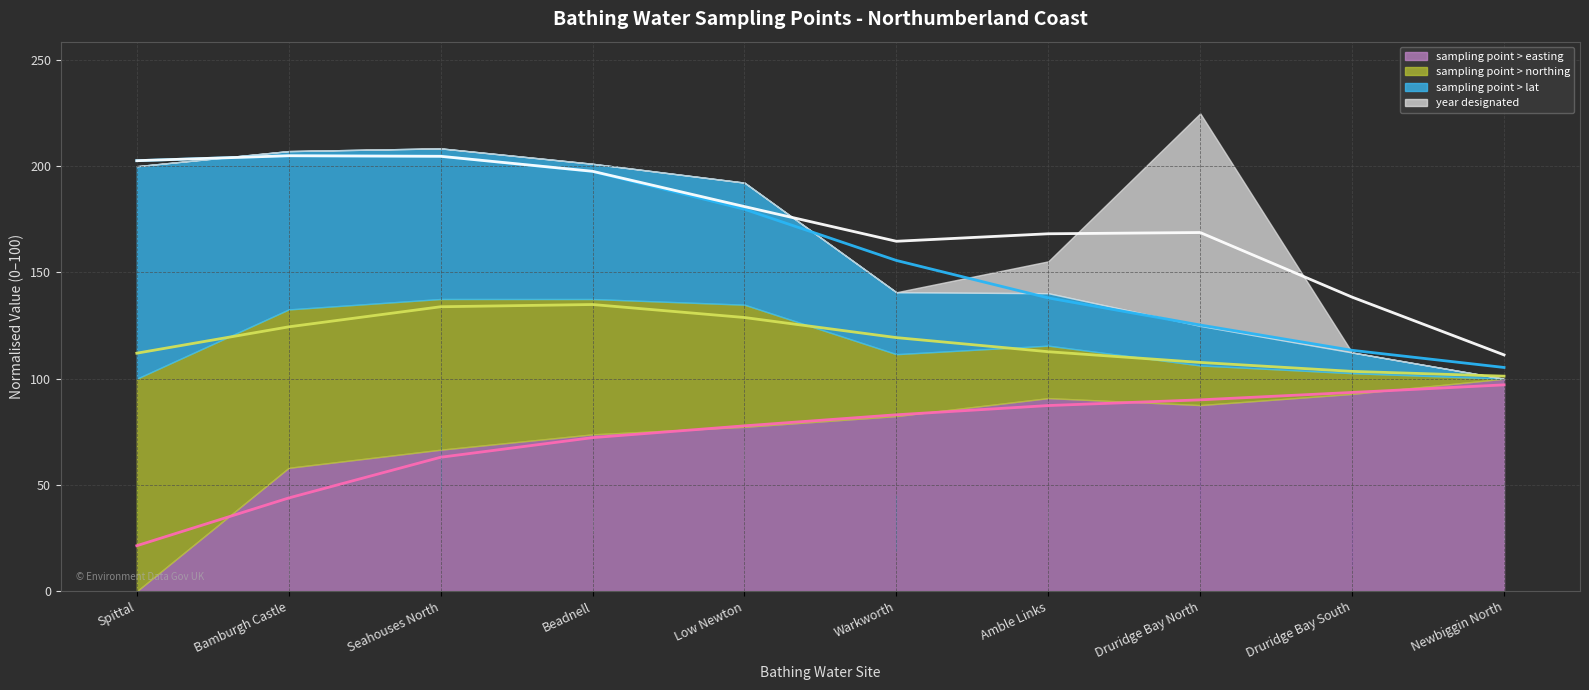

How many interior local peaks does the sampling point > lat (mean) series have?

1